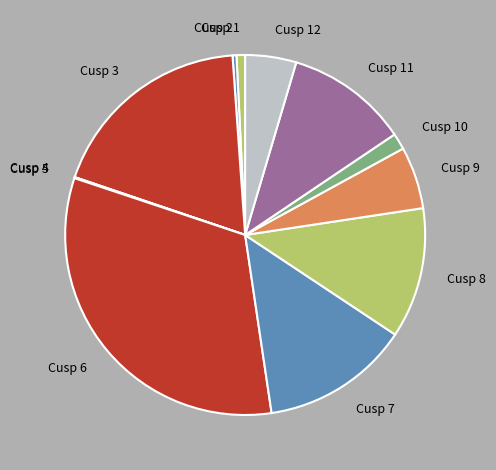

Combined, do Cusp 6 and Cusp 10 account for over 50%?

No